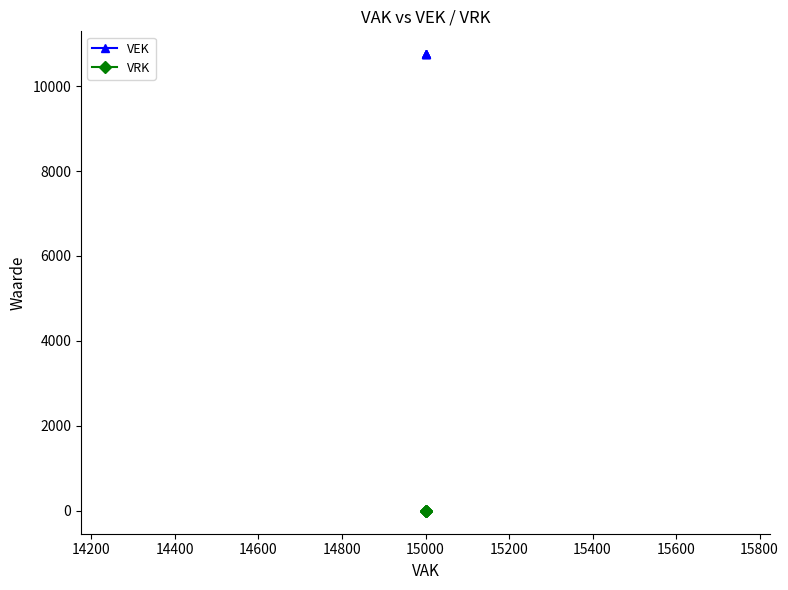

True or false: VEK and VRK intersect in this chart.

False